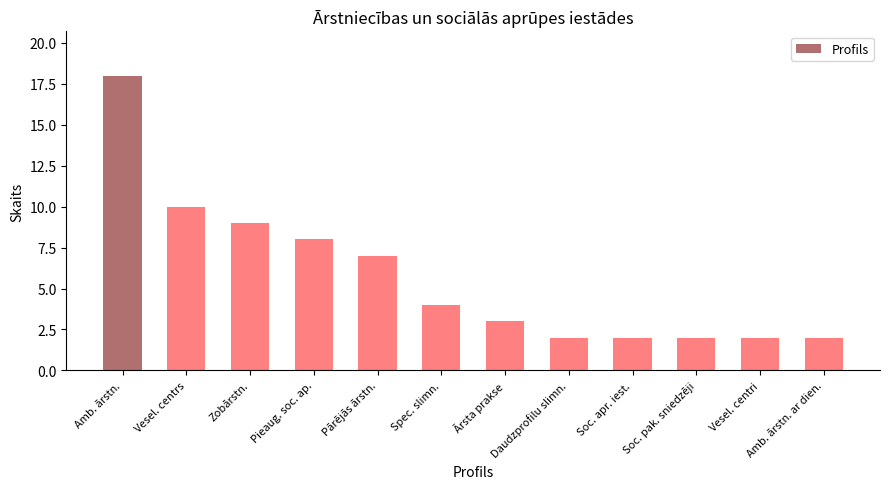

Reading left to right, transcribe all the data shown in this chart.

Amb. ārstn.=18	Vesel. centrs=10	Zobārstn.=9	Pieaug. soc. ap.=8	Pārējās ārstn.=7	Spec. slimn.=4	Ārsta prakse=3	Daudzprofilu slimn.=2	Soc. apr. iest.=2	Soc. pak. sniedzēji=2	Vesel. centri=2	Amb. ārstn. ar dien.=2